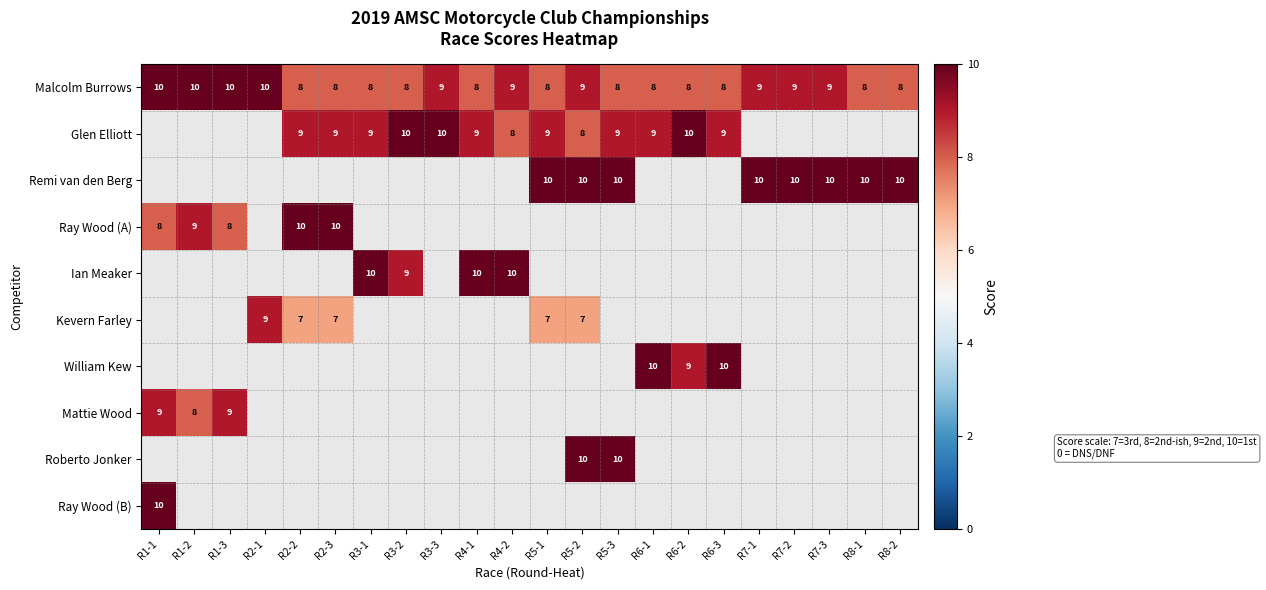

What is the lowest value of the Malcolm Burrows series?

8